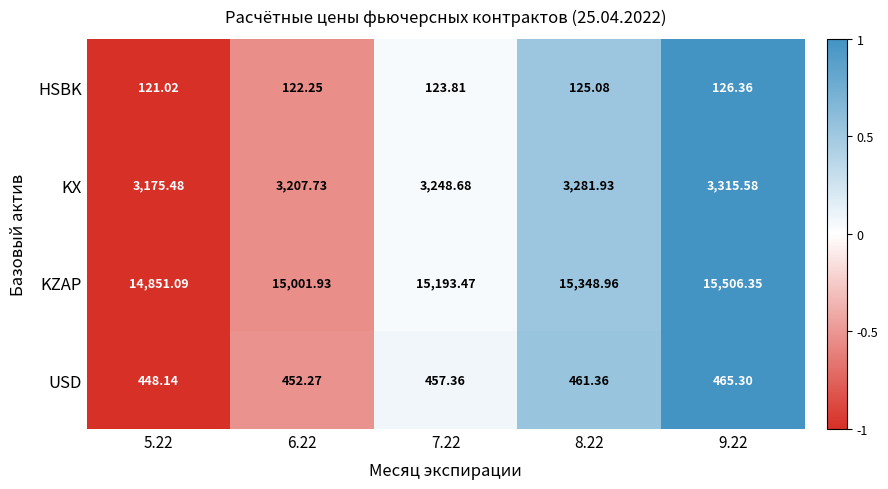

How many categories are shown in the chart?

5